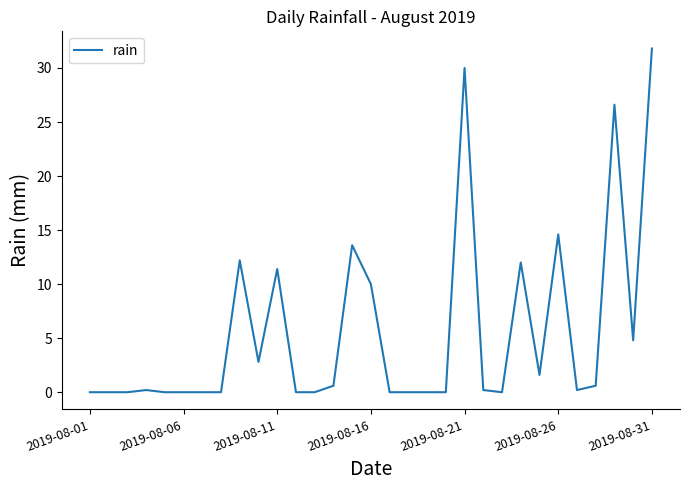

What is the maximum value shown in the chart?

31.8